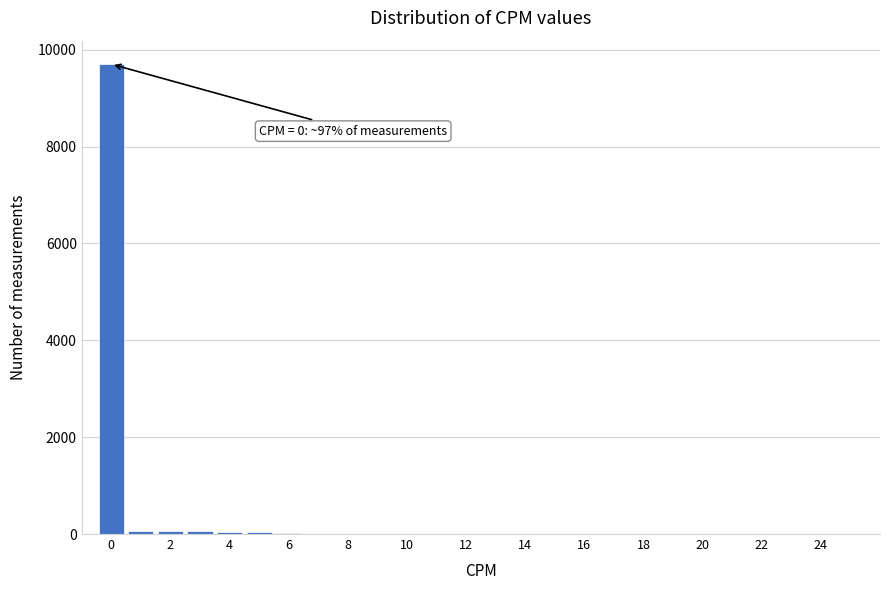

Which range on the x-axis has the tallest bar?

-0.5 to 0.5